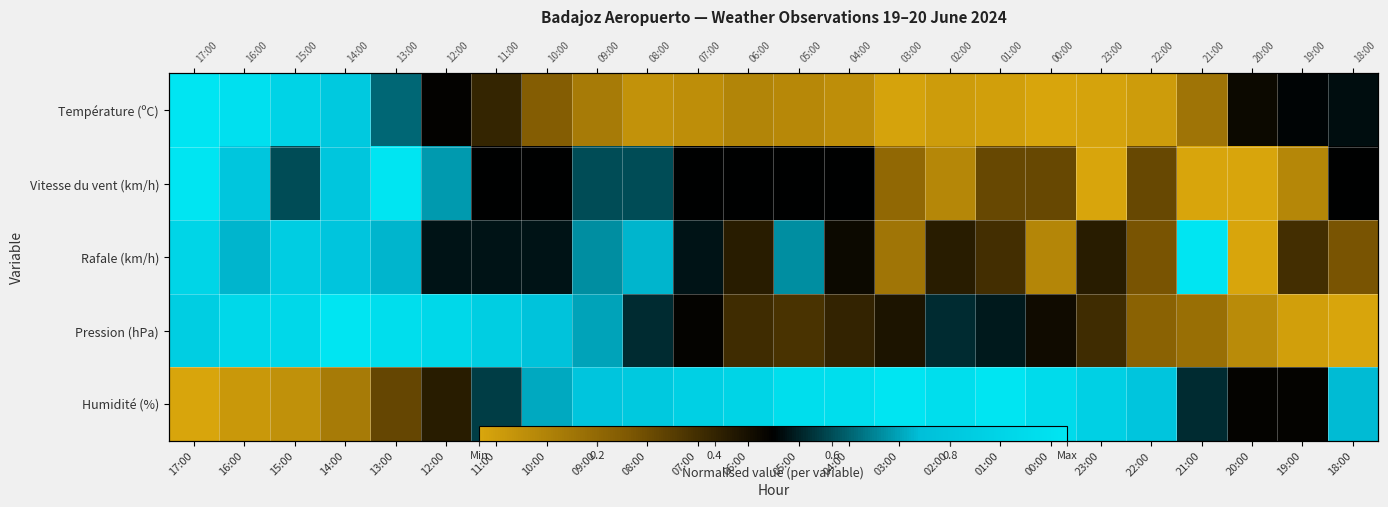

Rank the categories by Température (ºC) value from lowest to highest.

00:00, 03:00, 23:00, 01:00, 02:00, 22:00, 08:00, 07:00, 04:00, 05:00, 06:00, 09:00, 21:00, 10:00, 11:00, 20:00, 12:00, 19:00, 18:00, 13:00, 14:00, 15:00, 16:00, 17:00